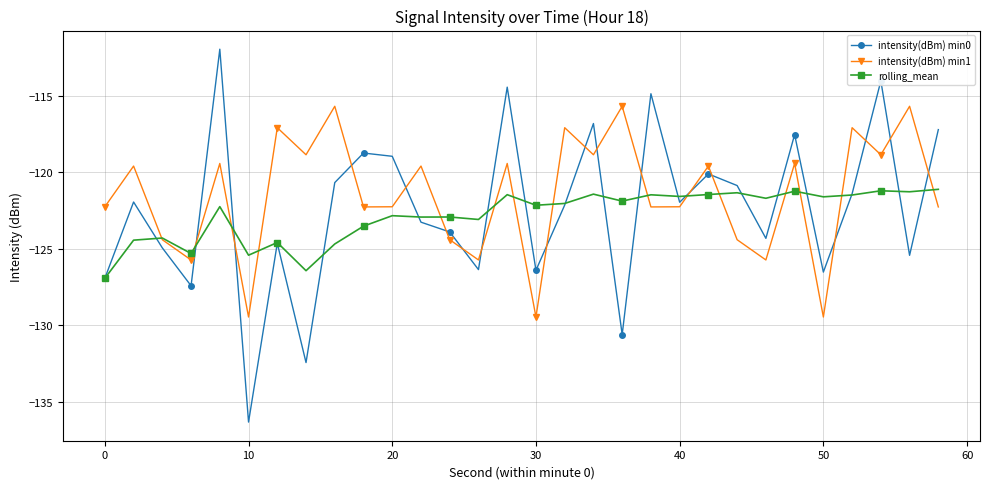

What is the highest value of the rolling_mean series?

-121.1